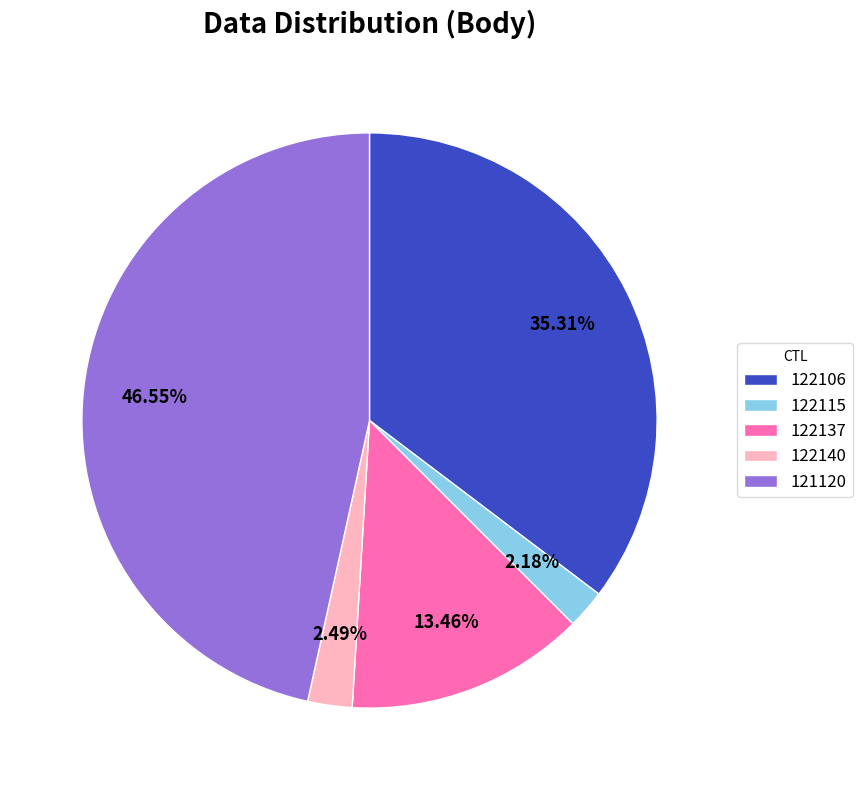

Do 122140 and 122115 together represent more than half of the pie?

No